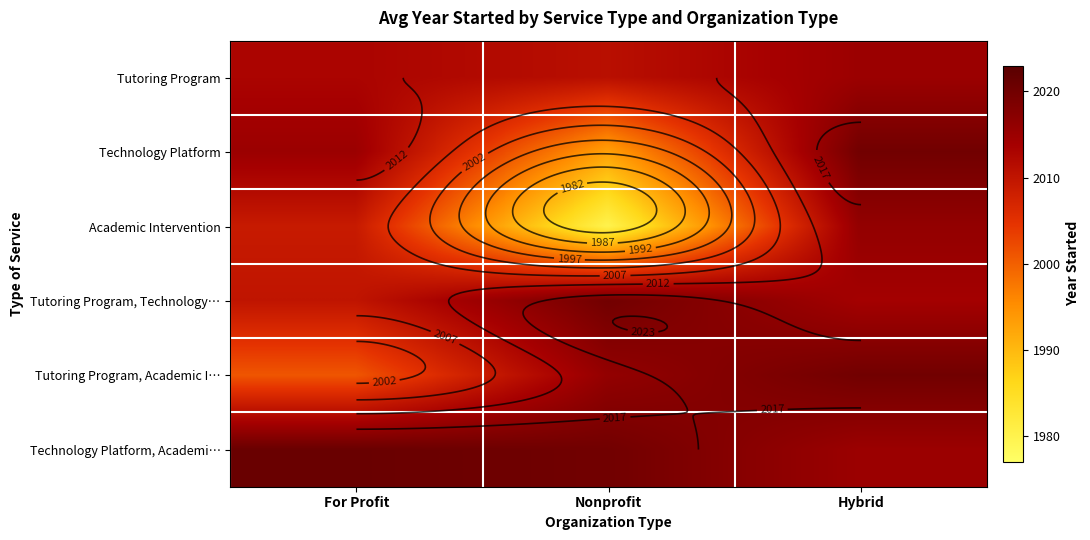

What is the average value of the Tutoring Program series?

2013